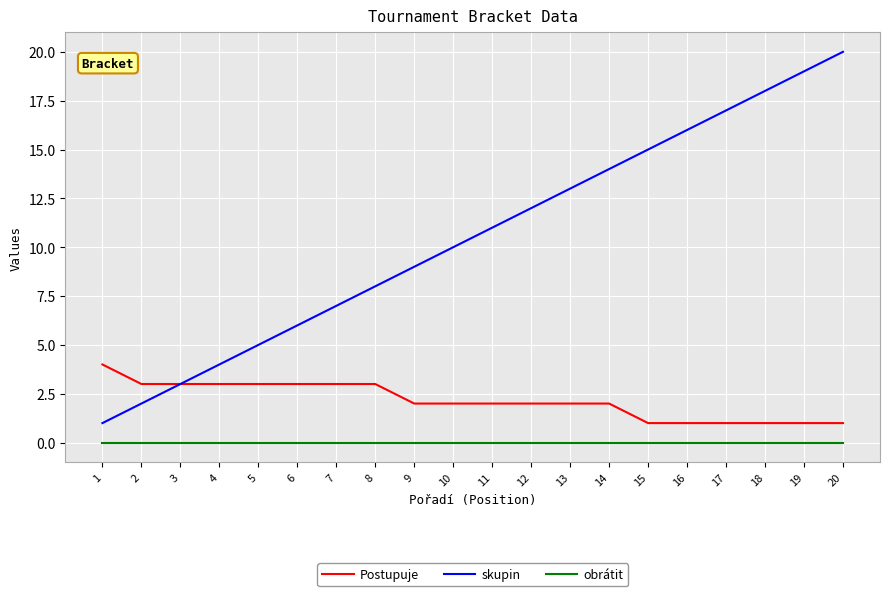

What is the sum of the Postupuje values at 4 and 9?

5